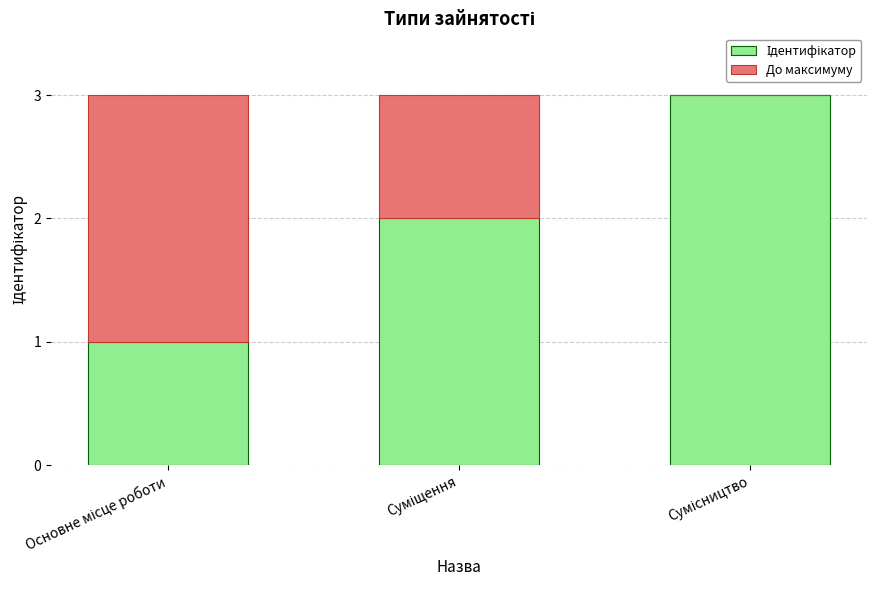

Are the bars grouped side by side (vs. stacked)?

No